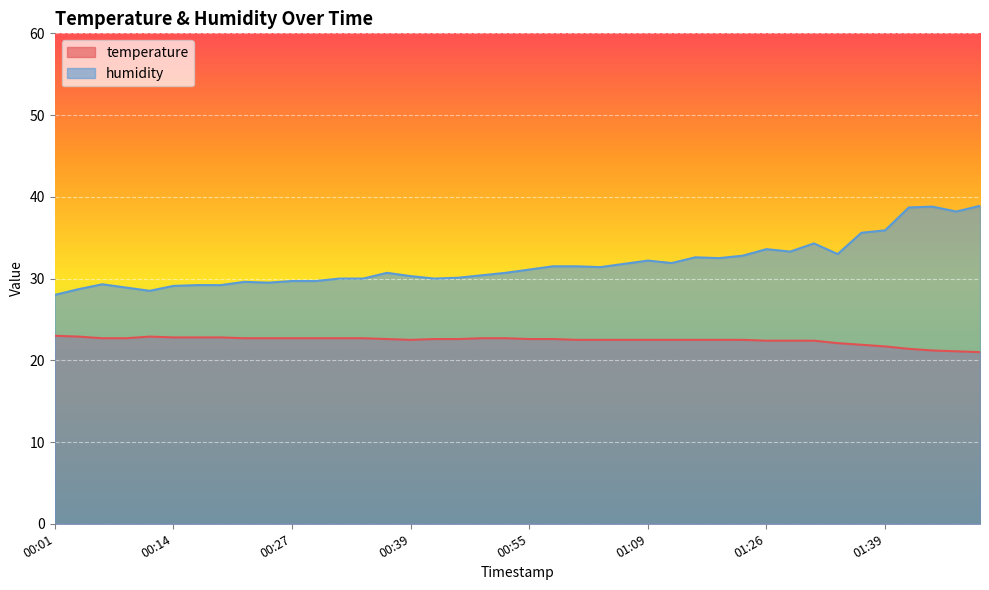

What is the sum of all temperature values?

897.3